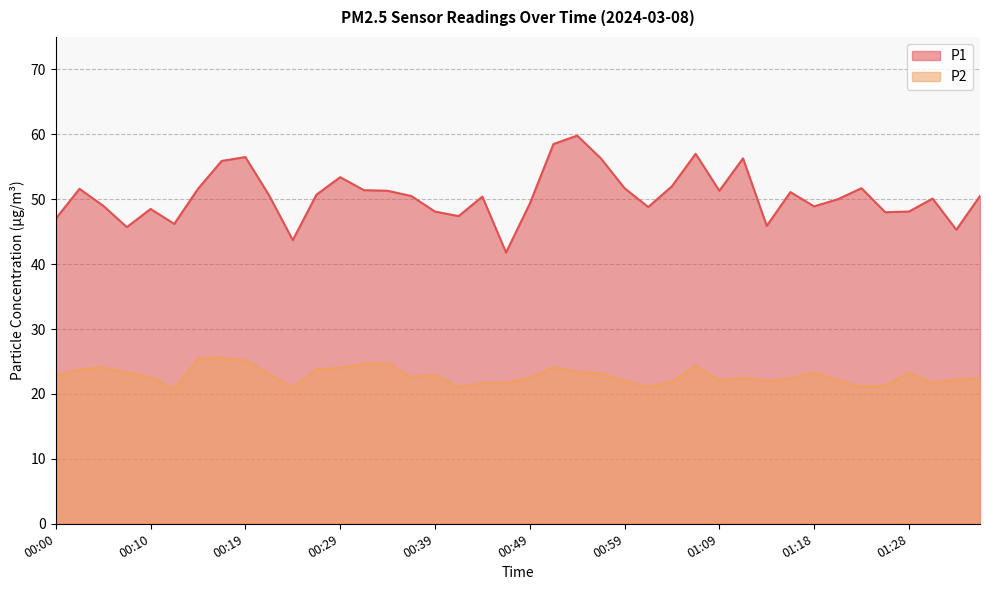

What is the sum of the P1 values at 00:12 and 00:32?

97.6